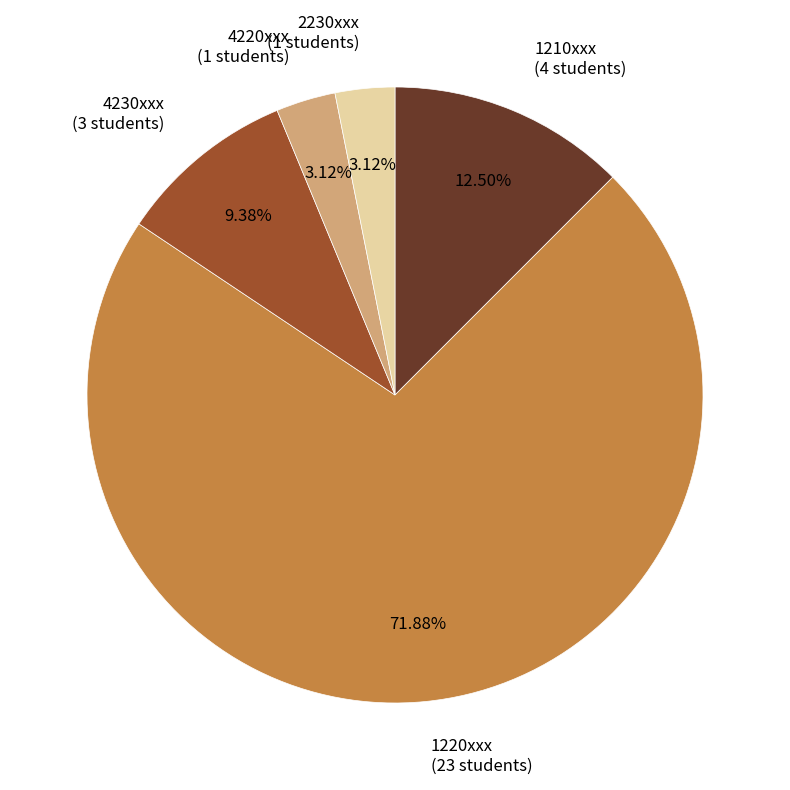

Is there a majority slice in this chart?

Yes